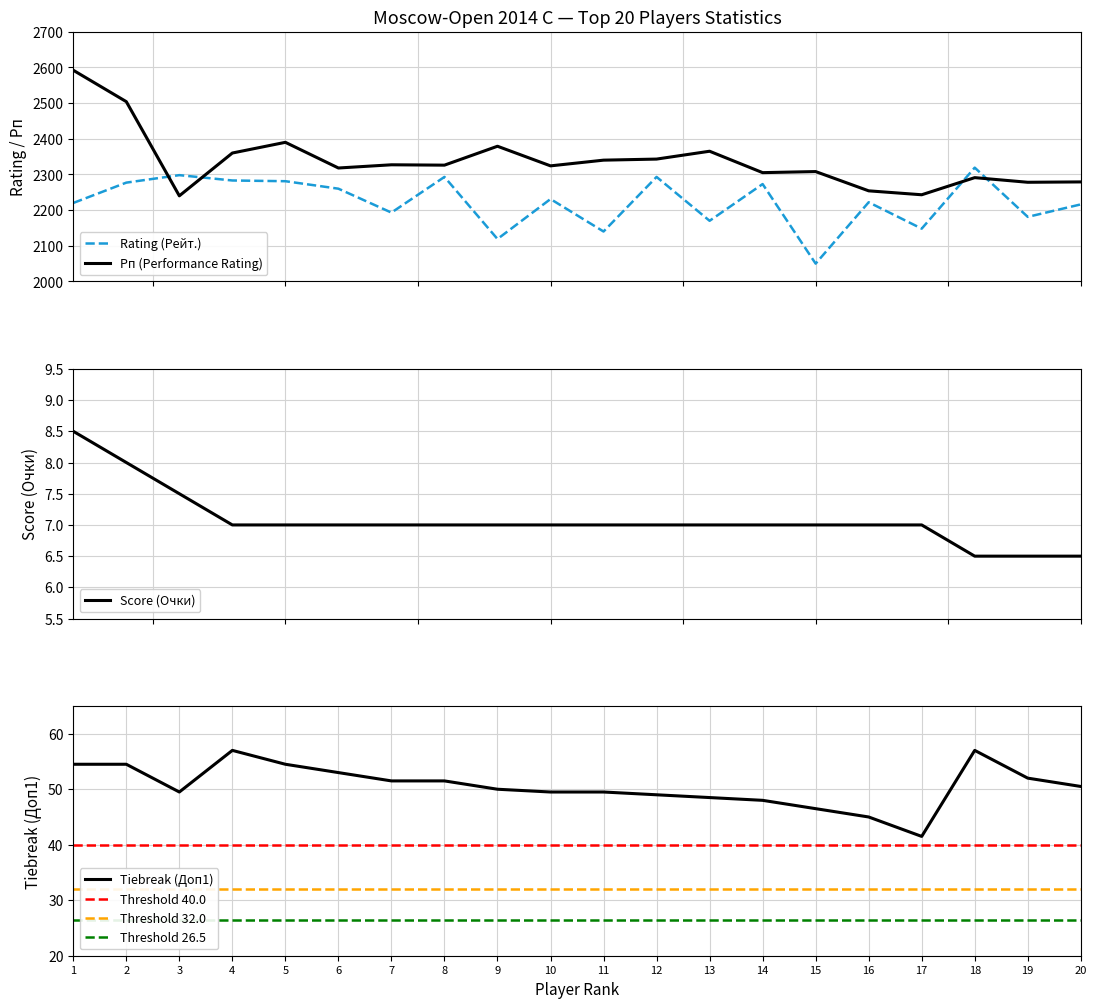

Does the chart have visible grid lines?

Yes